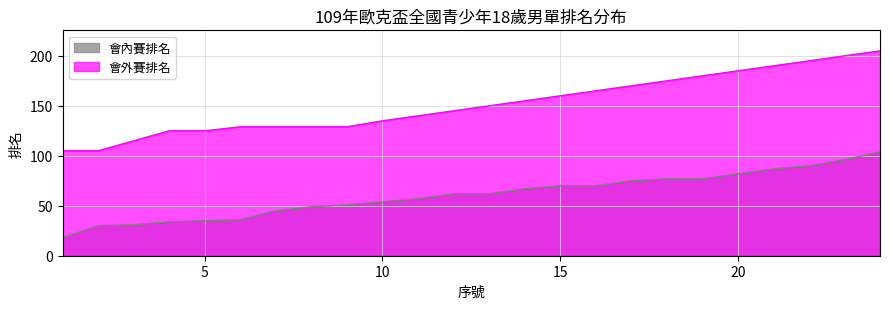

True or false: 會內賽排名 and 會外賽排名 cross at least once.

False